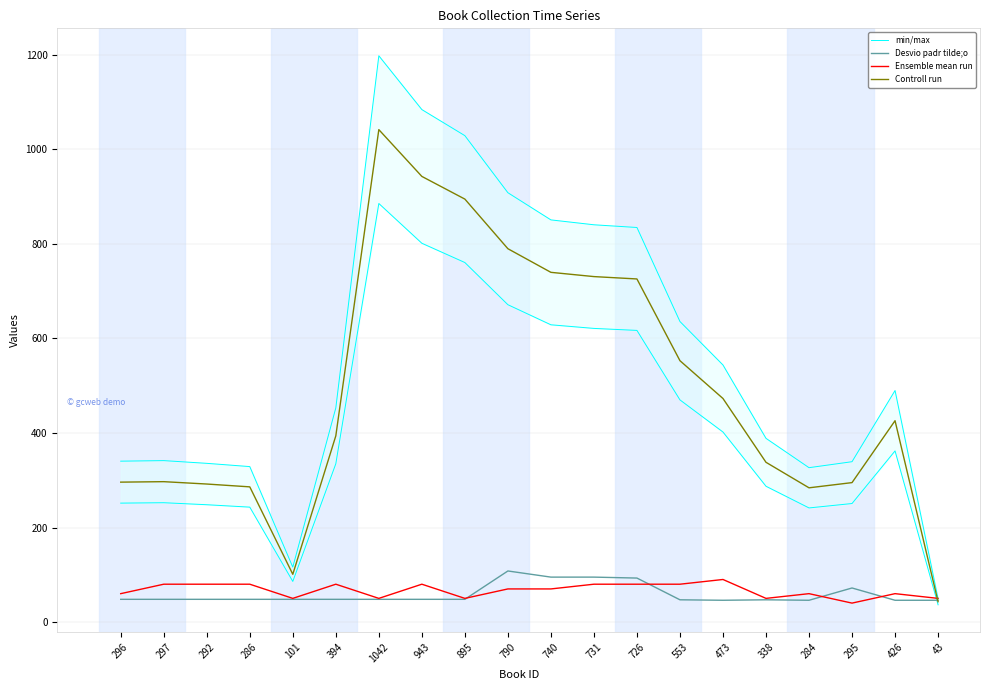

What is the sum of all min/max values?

8453.2